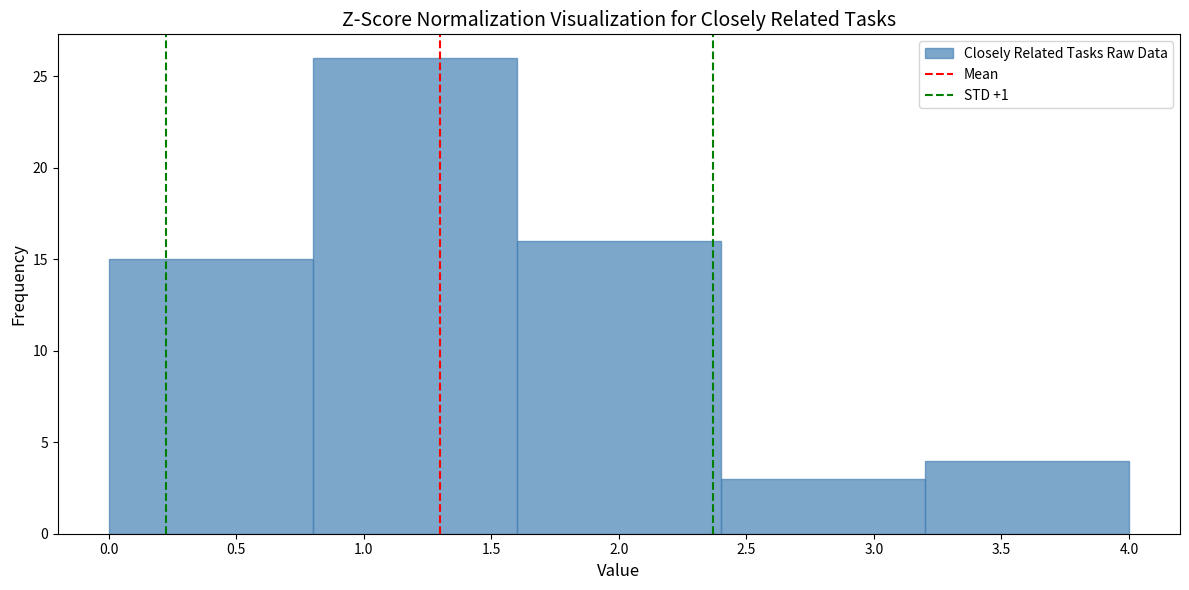

Reading left to right, list every bar in this chart as the range it spans on the x-axis followed by its height. The values are not printed on the chart, so give them approximately, as read against the axis.

0.0 to 0.8: 15
0.8 to 1.6: 26
1.6 to 2.4: 16
2.4 to 3.2: 3
3.2 to 4.0: 4